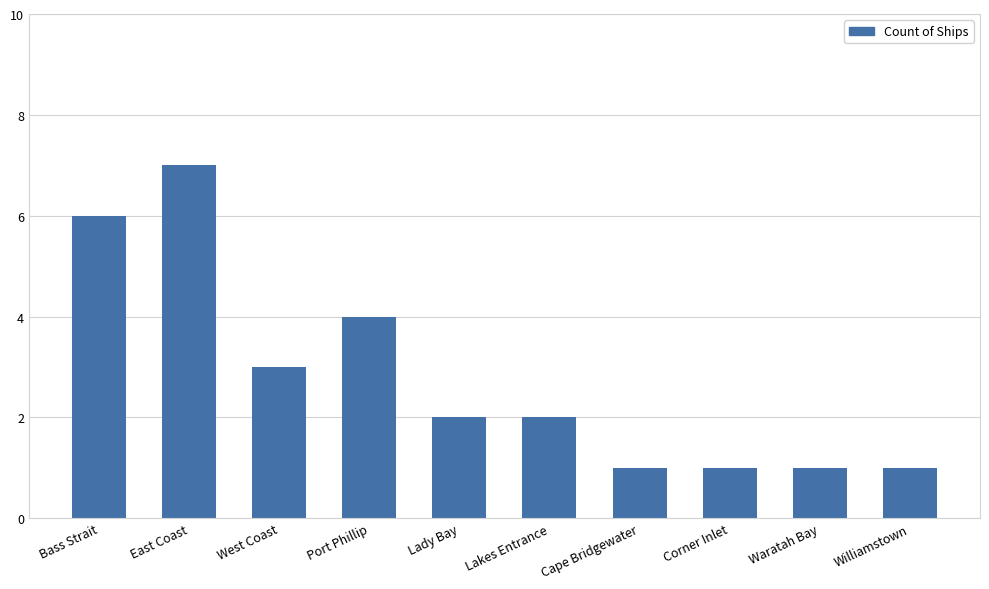

Count the number of categories in the chart.

10